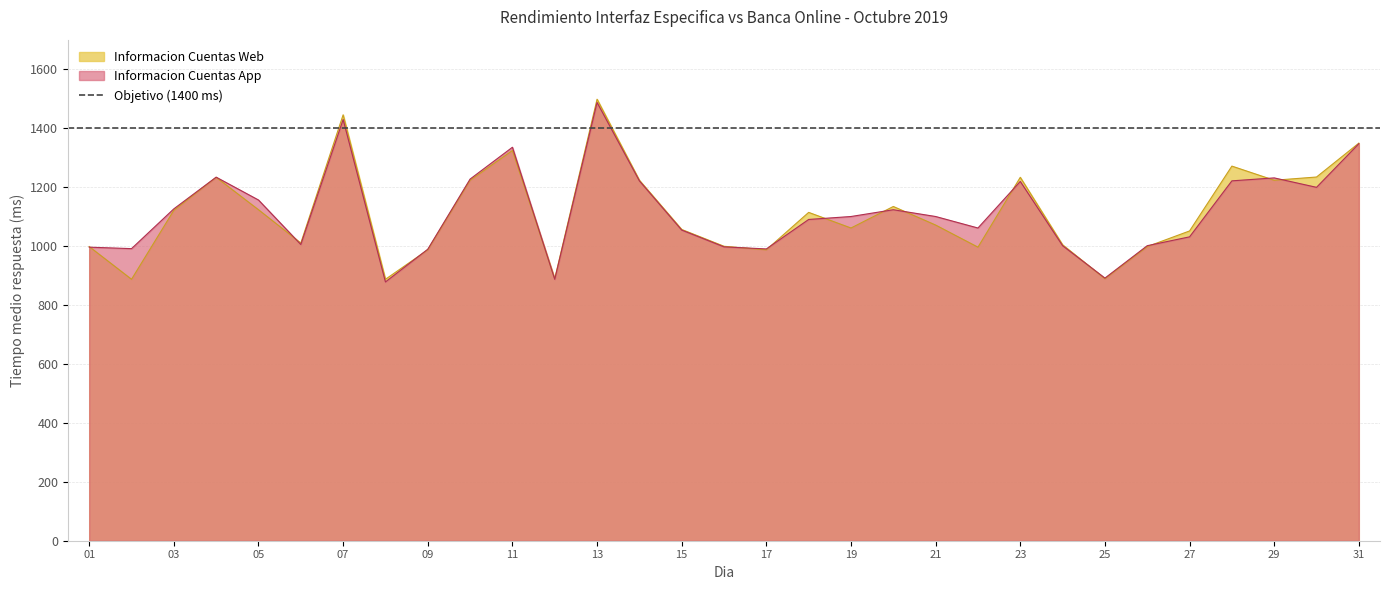

How many times do Informacion Cuentas Web and Informacion Cuentas App cross each other?

14